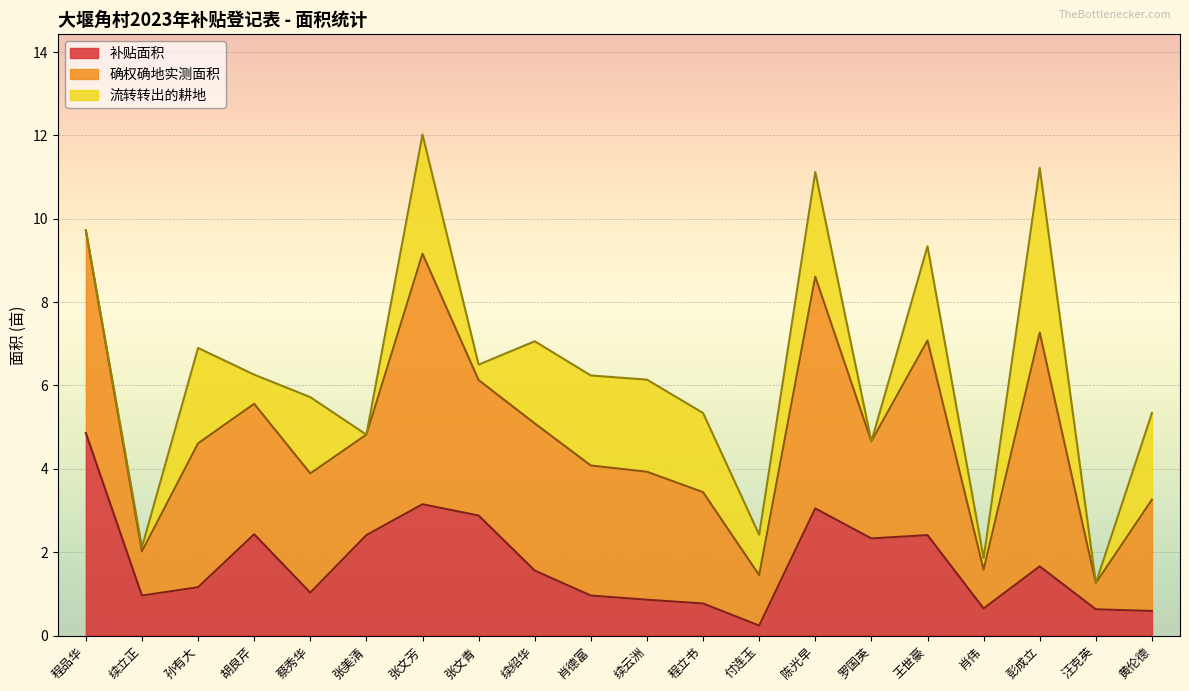

True or false: 确权确地实测面积 and 补贴面积 intersect in this chart.

False